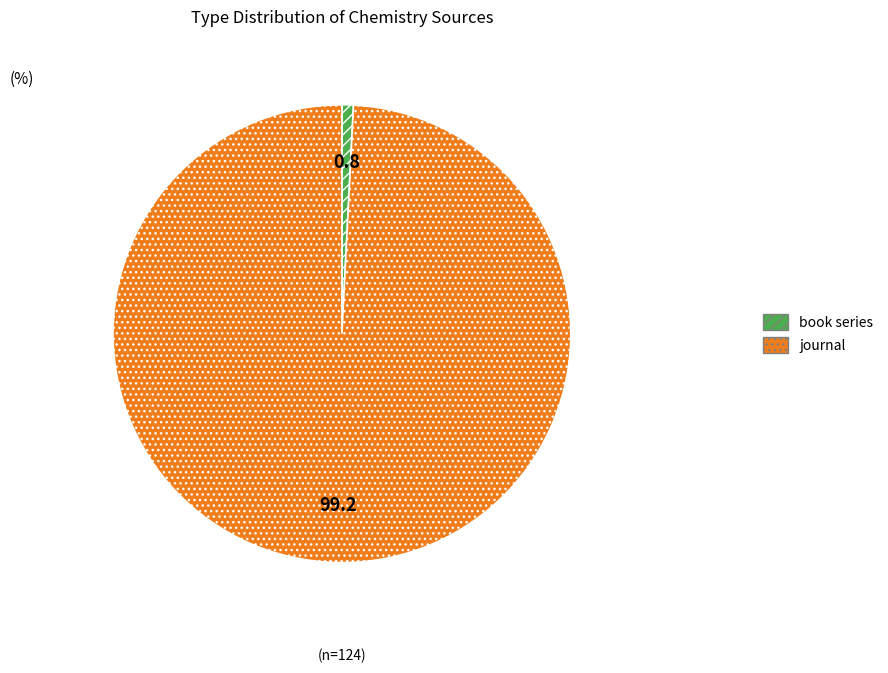

Which category has the biggest portion of the pie?

journal